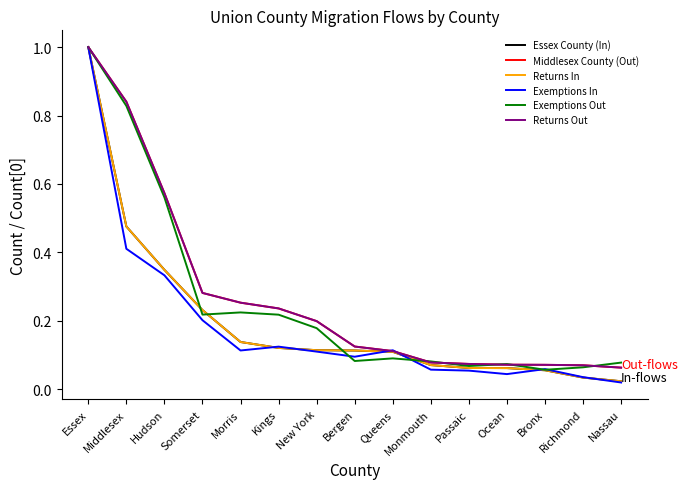

What is the label of the 15th point from the left?

Nassau